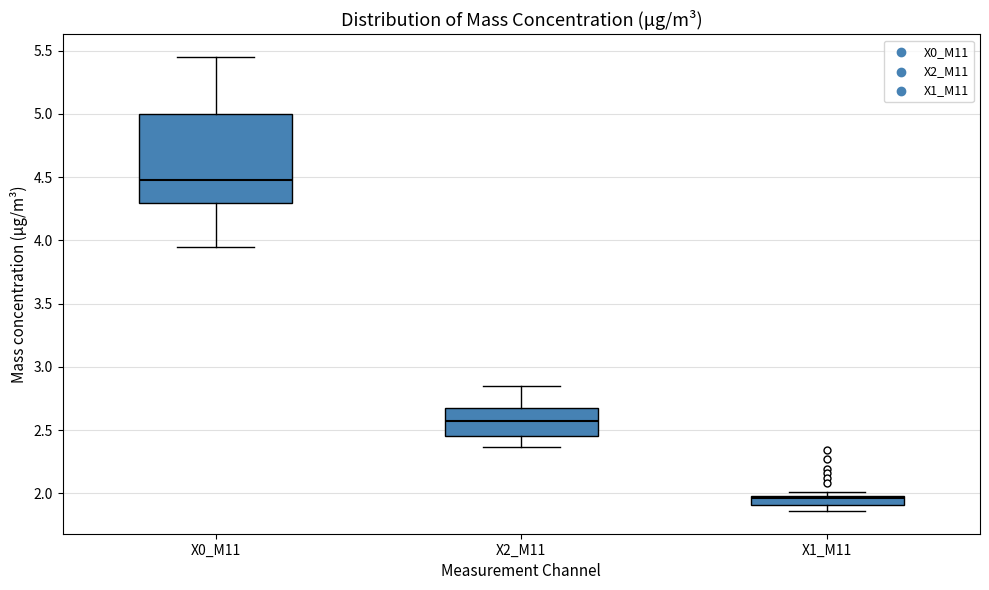

Where does the upper whisker of the box for X0_M11 end on the y-axis? The values are not printed on the chart, so give them approximately, as read against the axis.

5.45